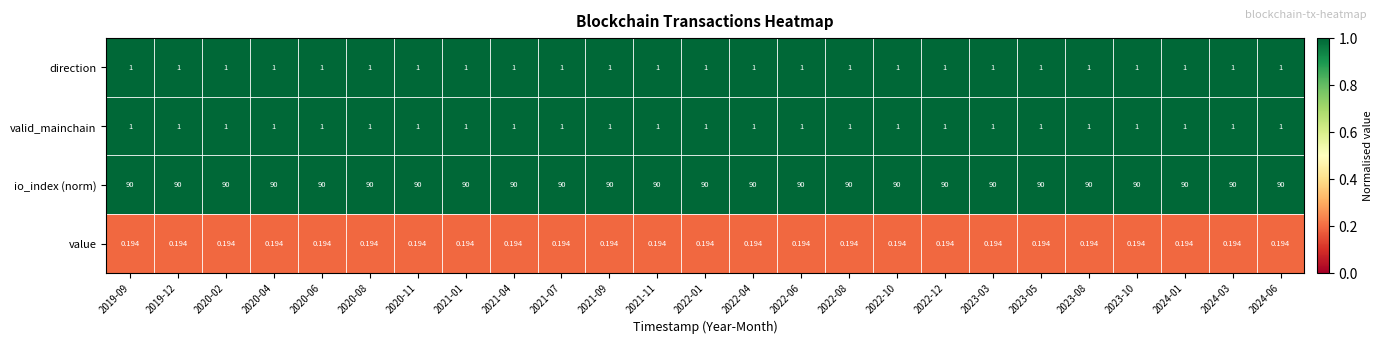

What is the total value across all series at 2021-07?

92.2